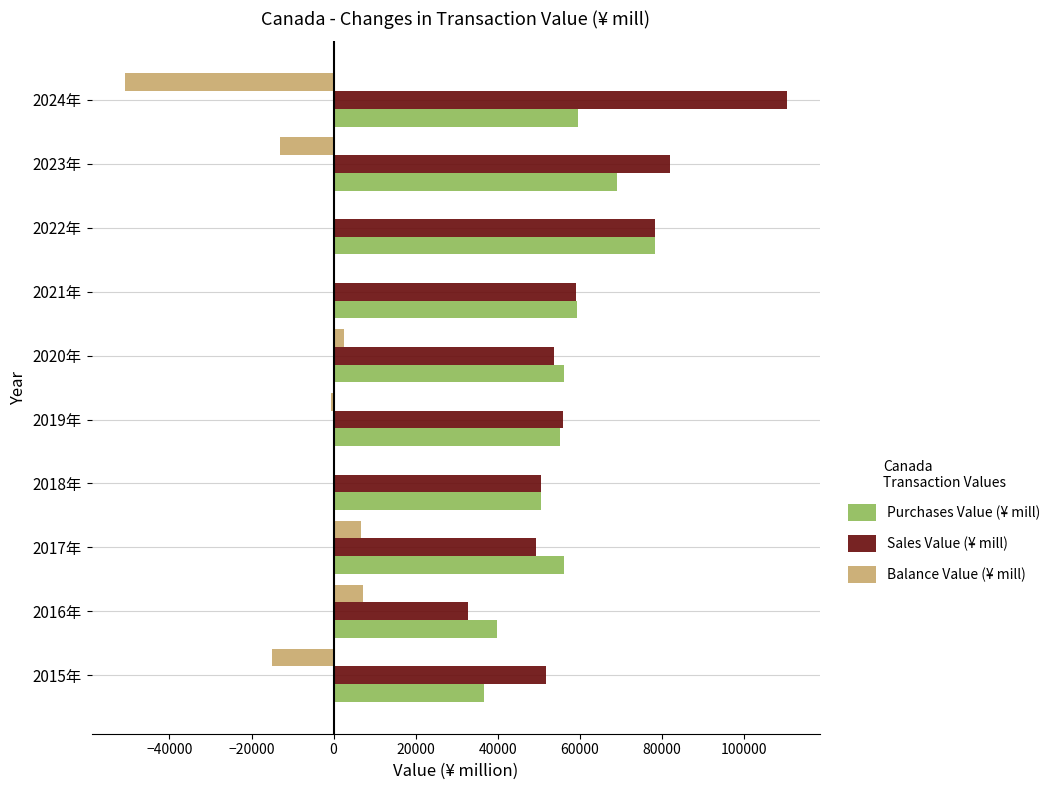

At which category is the sum across all series the highest?

2022年